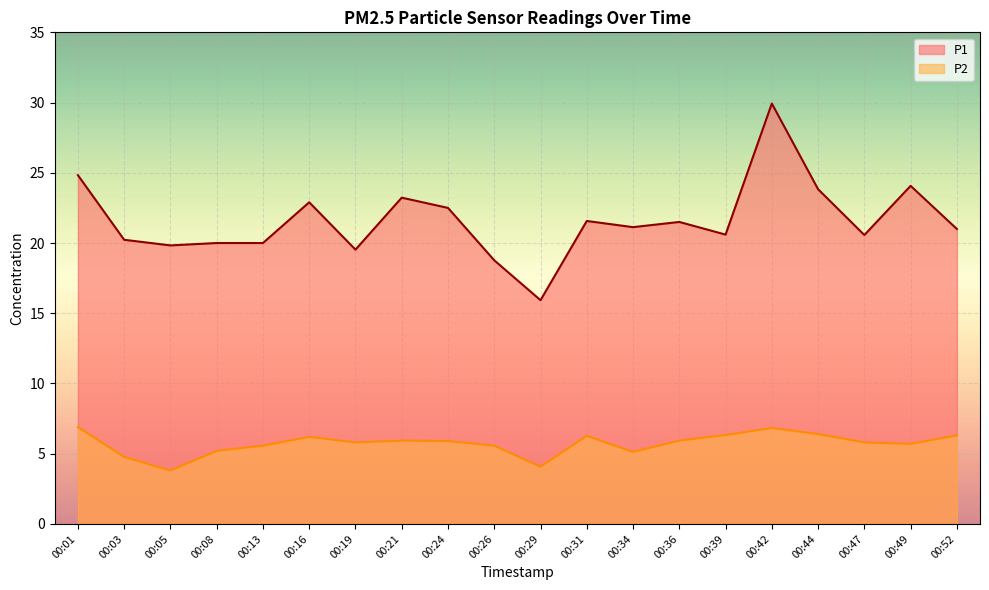

The value of P2 at 00:13 is 8.6. True or false?

False